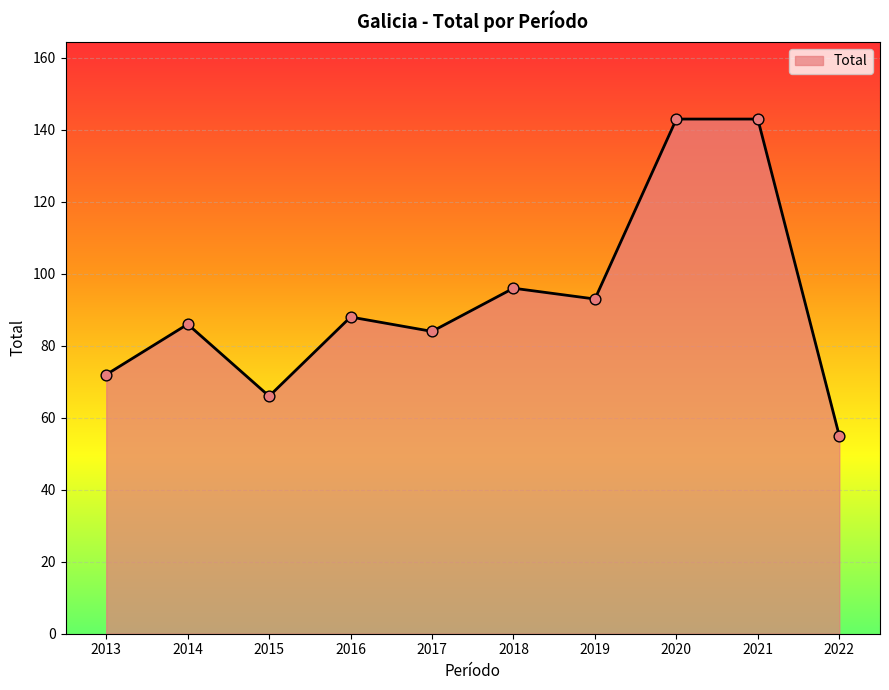

Which has a higher value, 2019 or 2018?

2018